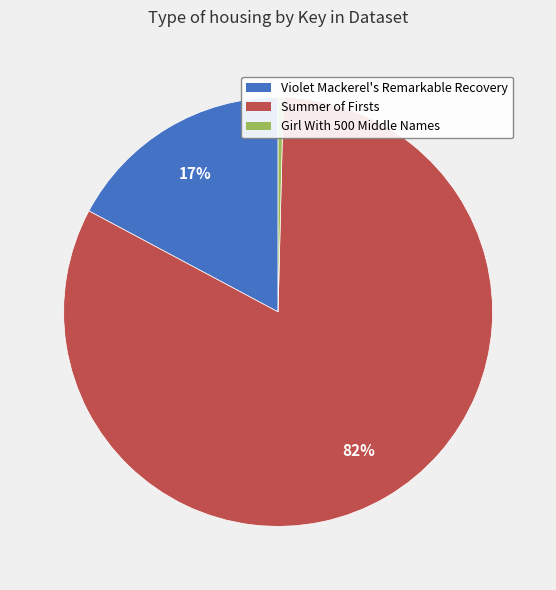

Which has a higher value, Violet Mackerel's Remarkable Recovery or Summer of Firsts?

Summer of Firsts